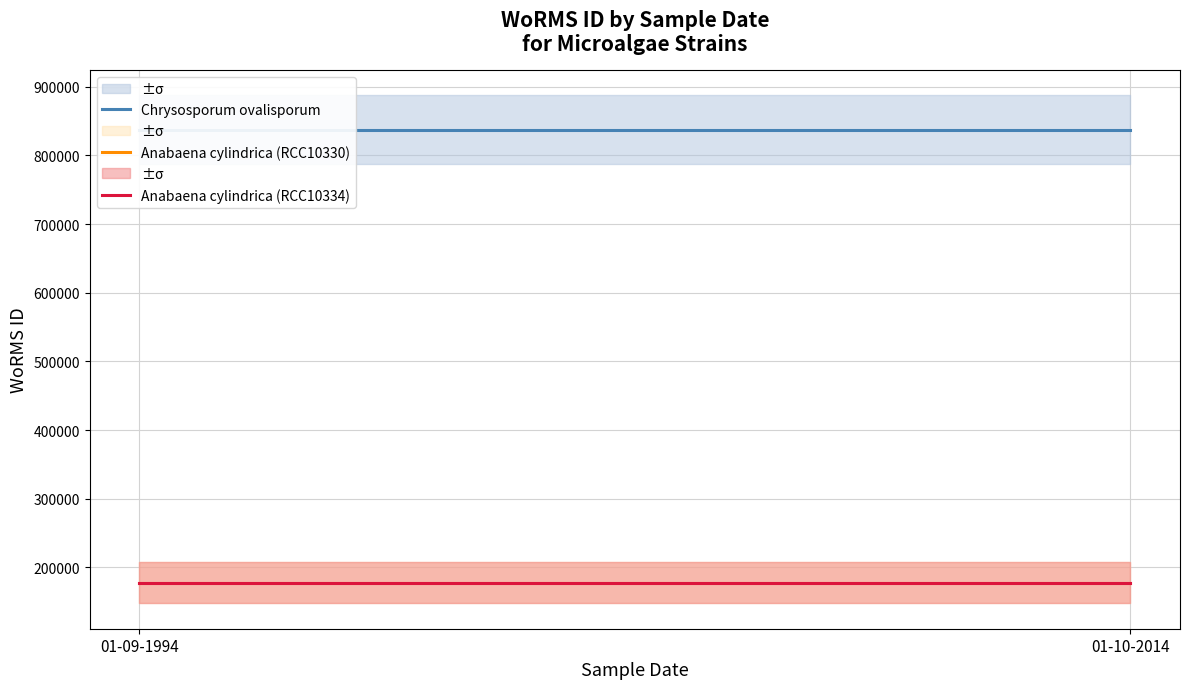

At which label does Anabaena cylindrica (RCC10330) reach its minimum?

01-09-1994